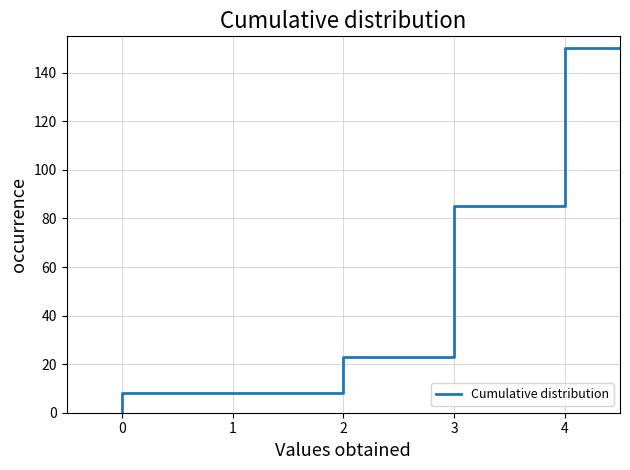

True or false: there are more than 1 points higher than both neighbors.

False